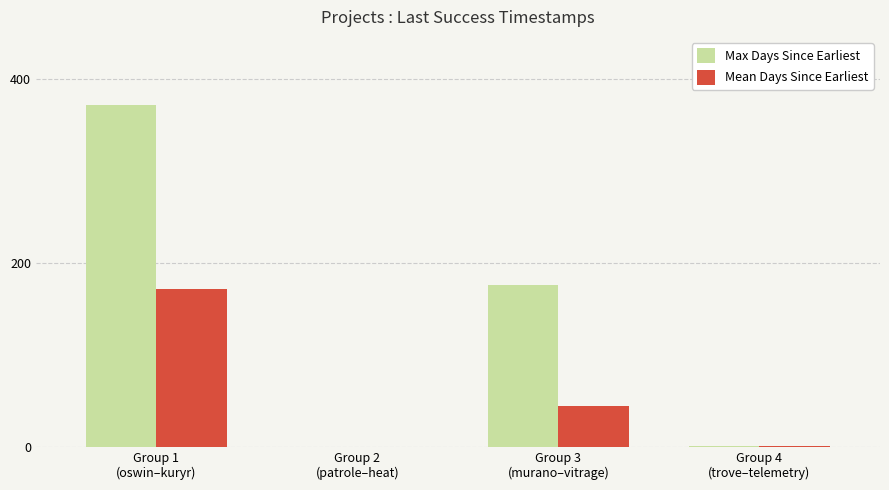

What are all the series names shown in the legend?

Max Days Since Earliest, Mean Days Since Earliest